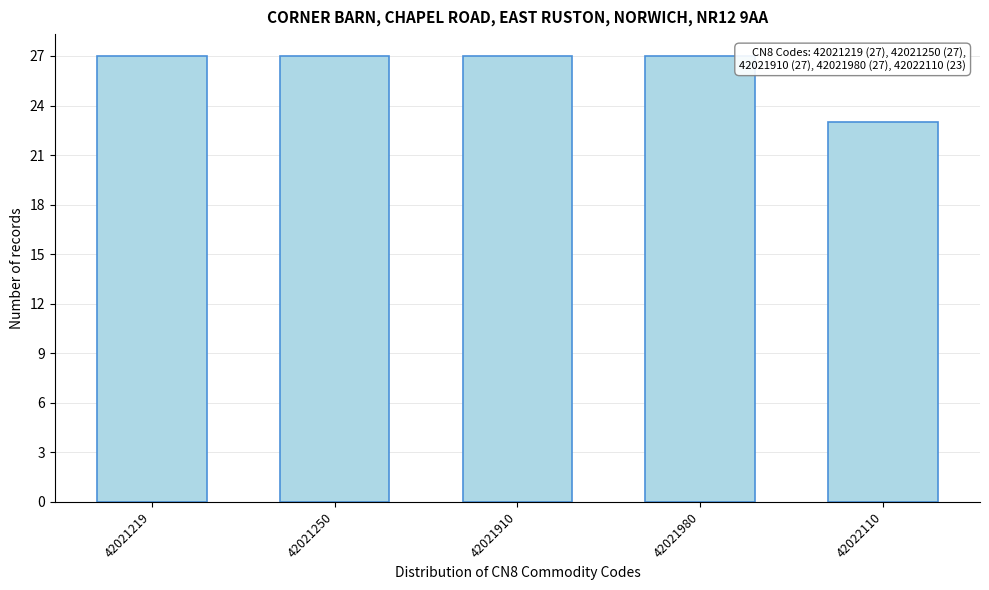

Reading left to right, extract all data points from this chart.

42021219=27	42021250=27	42021910=27	42021980=27	42022110=23